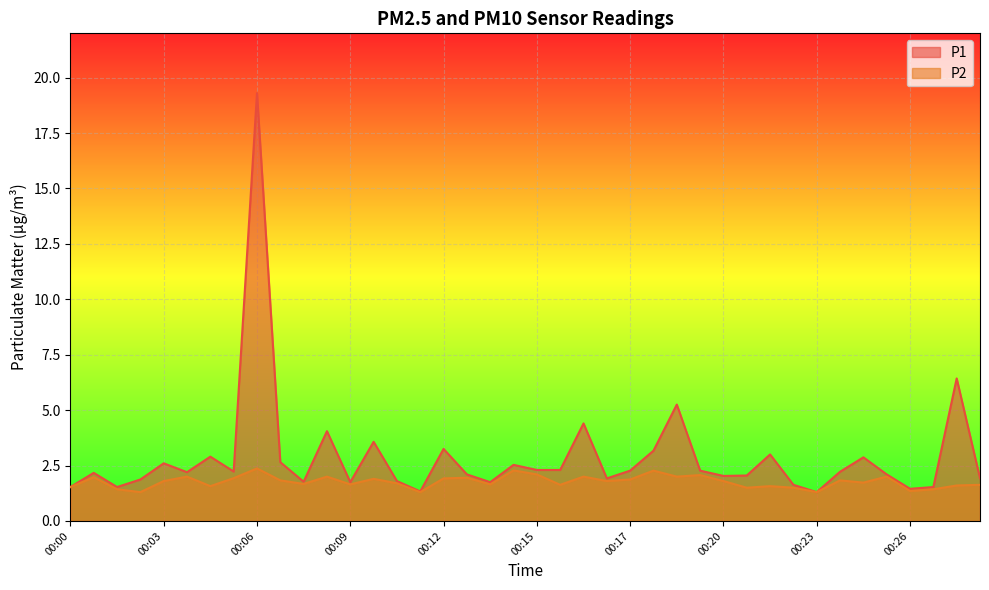

List the series in order of their overall mean, lowest first.

P2, P1